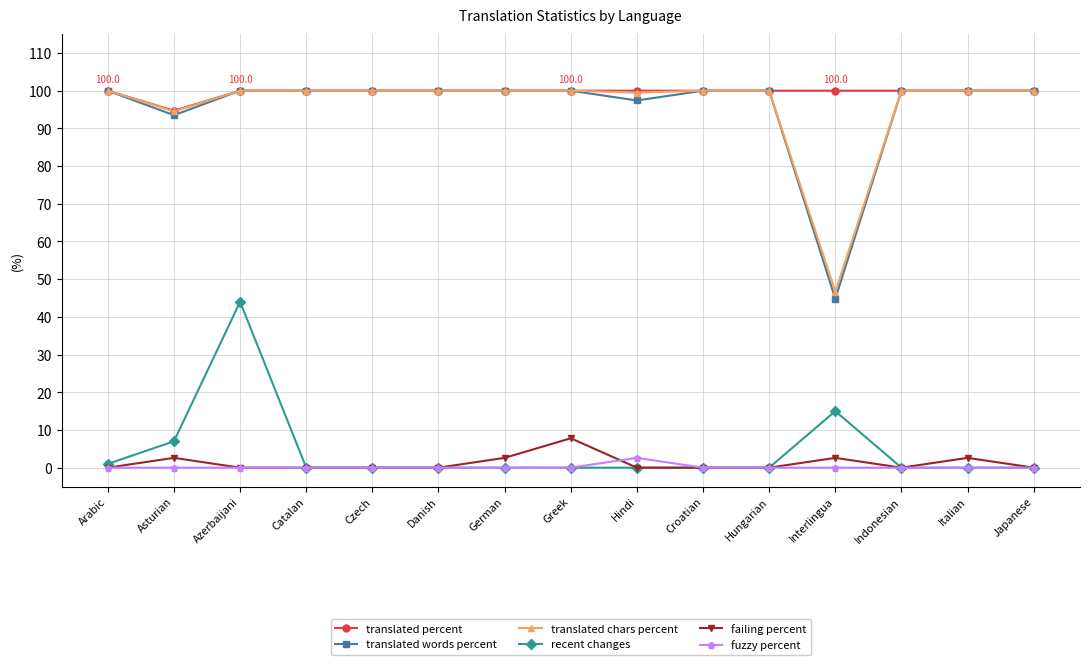

The translated words percent series shows 162.0 at Hindi. True or false?

False